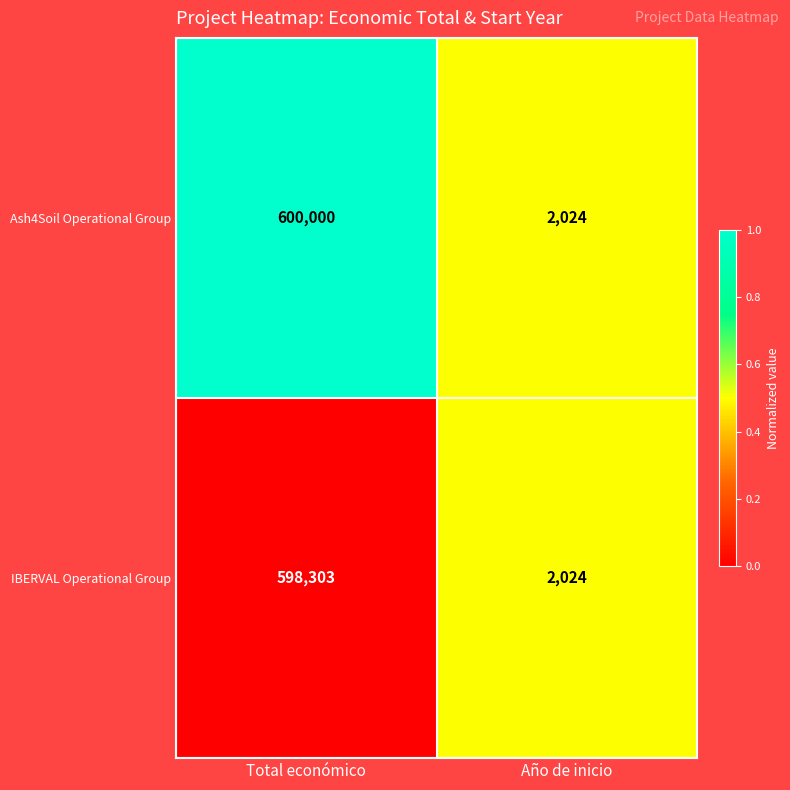

Rank the series at Total económico from highest to lowest value.

Ash4Soil Operational Group, IBERVAL Operational Group